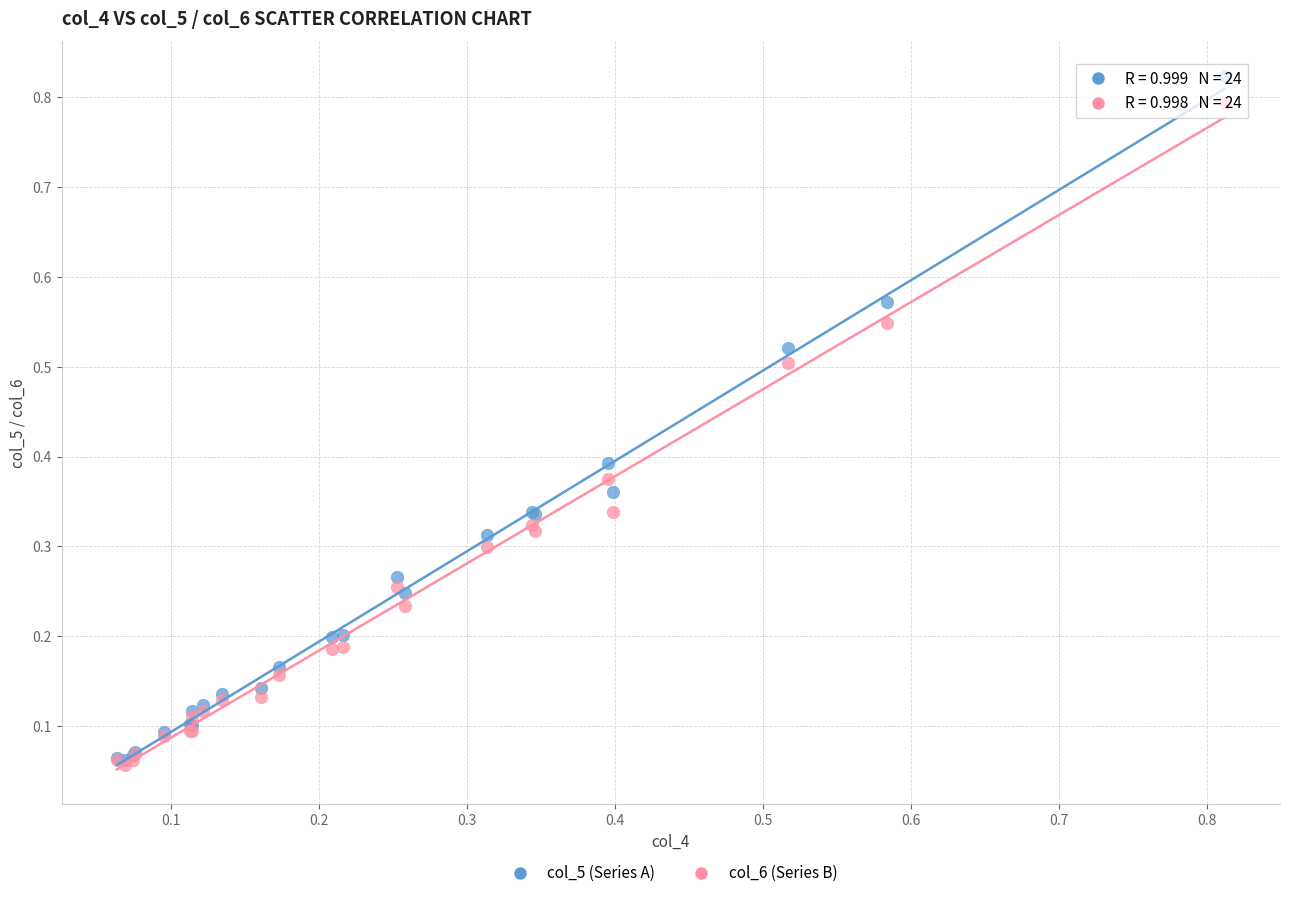

What are all the series names shown in the legend?

col_5 (Series A), col_6 (Series B)